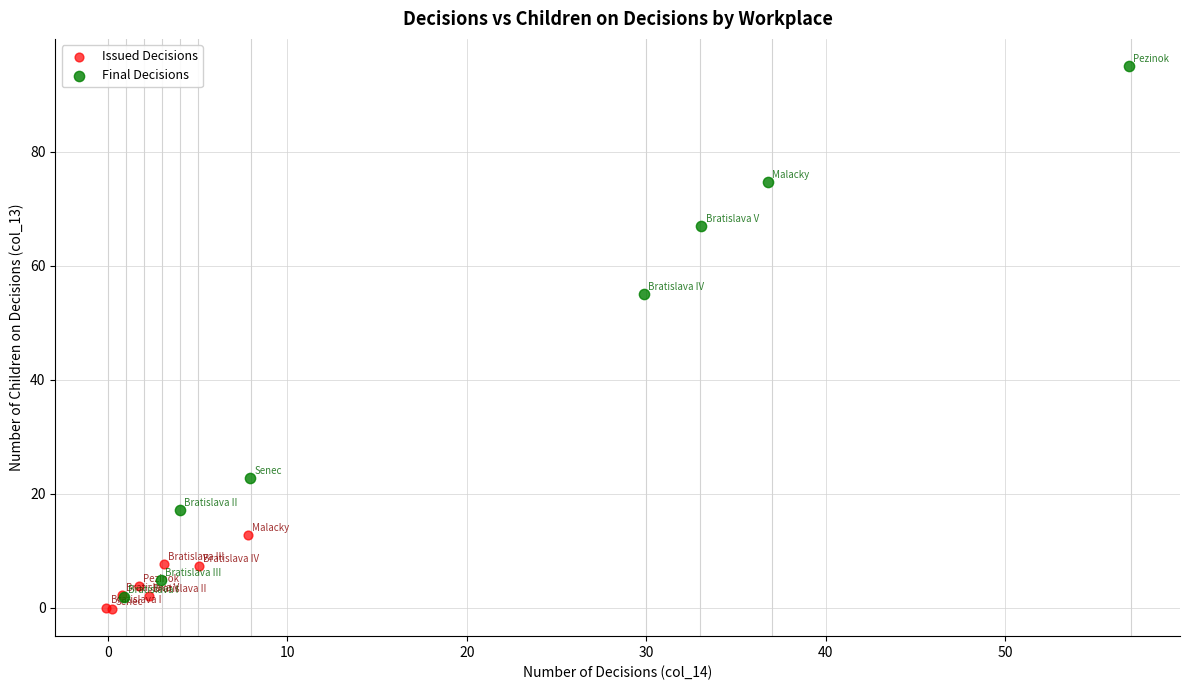

Which series reaches the maximum Y coordinate?

Final Decisions